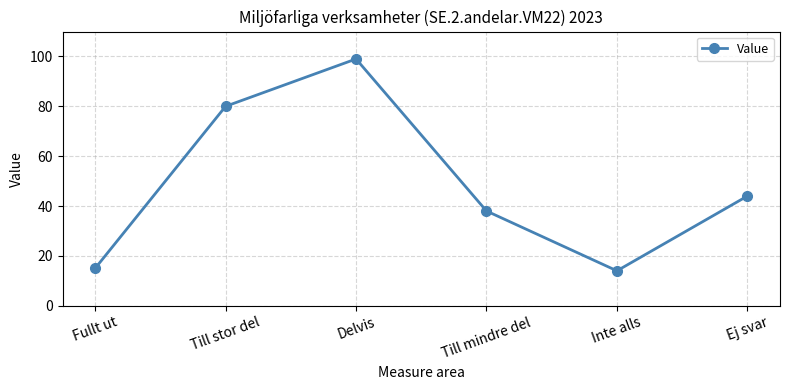

Does the chart display data point markers on the line(s)?

Yes